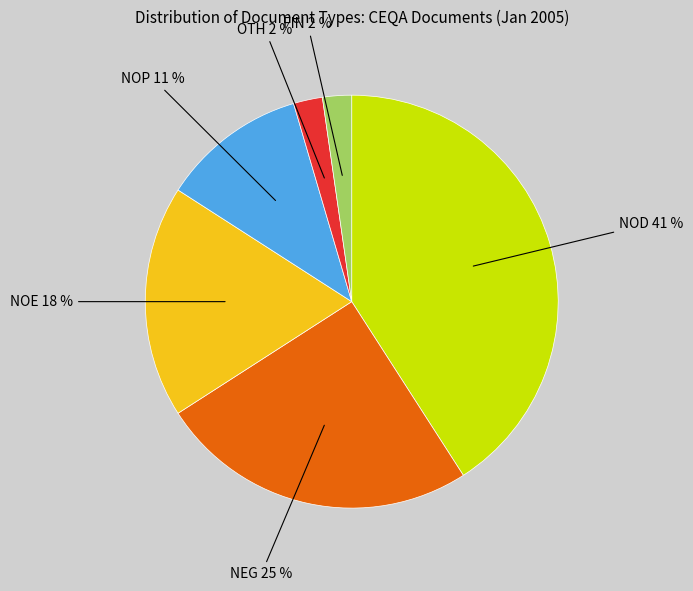

To the nearest percent, what is the average slice percentage?

17%